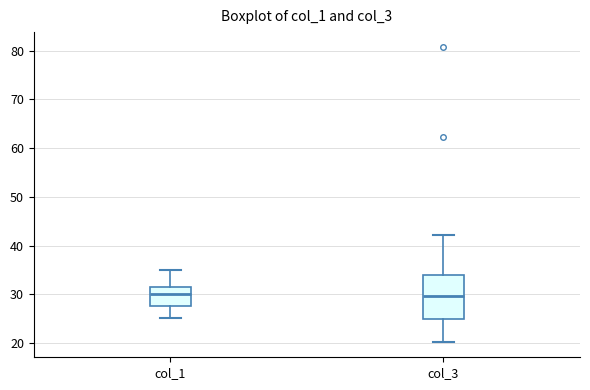

Where does the median line of the box for col_3 sit on the y-axis? The values are not printed on the chart, so give them approximately, as read against the axis.

30